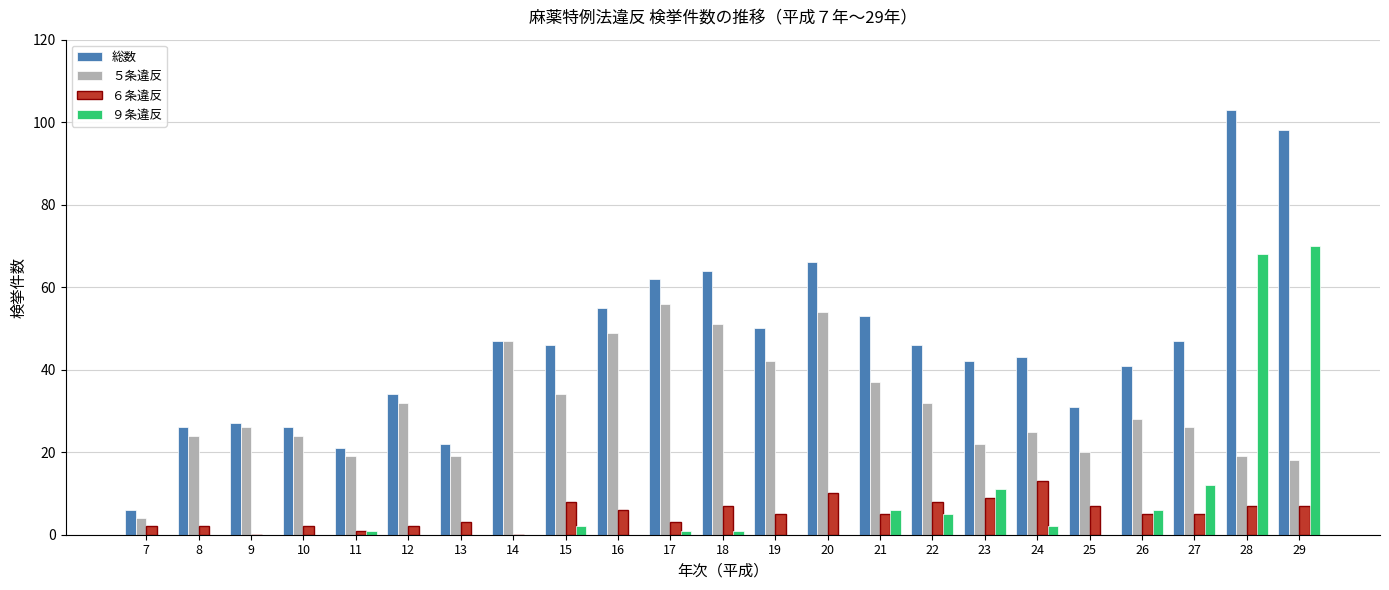

Which series has the widest spread of values?

総数